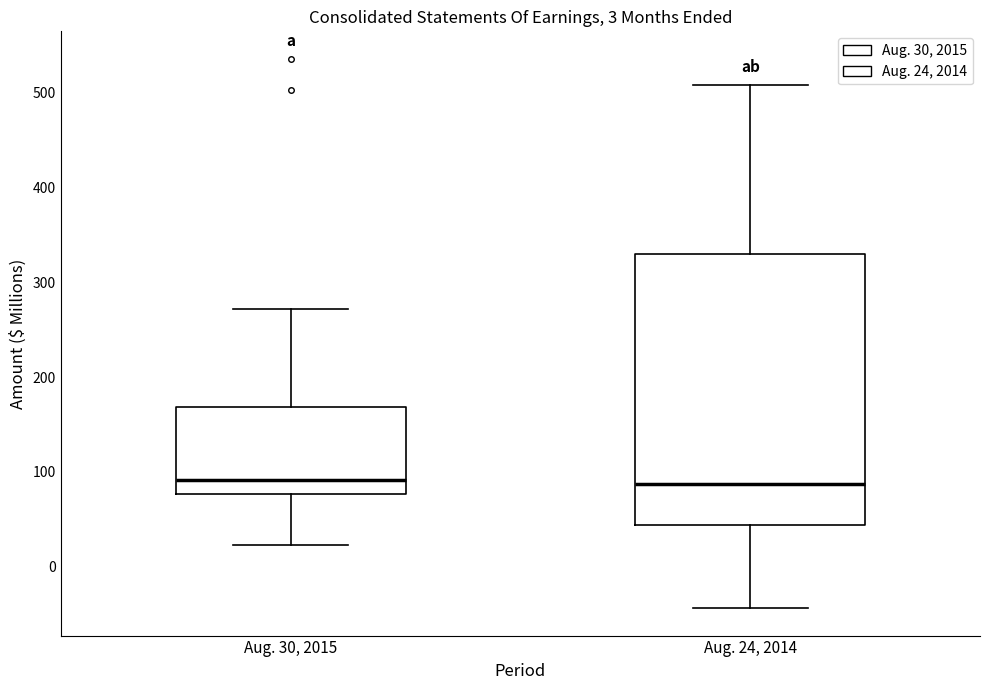

Comparing the boxes themselves (not the whiskers), which one is the tallest?

Aug. 24, 2014